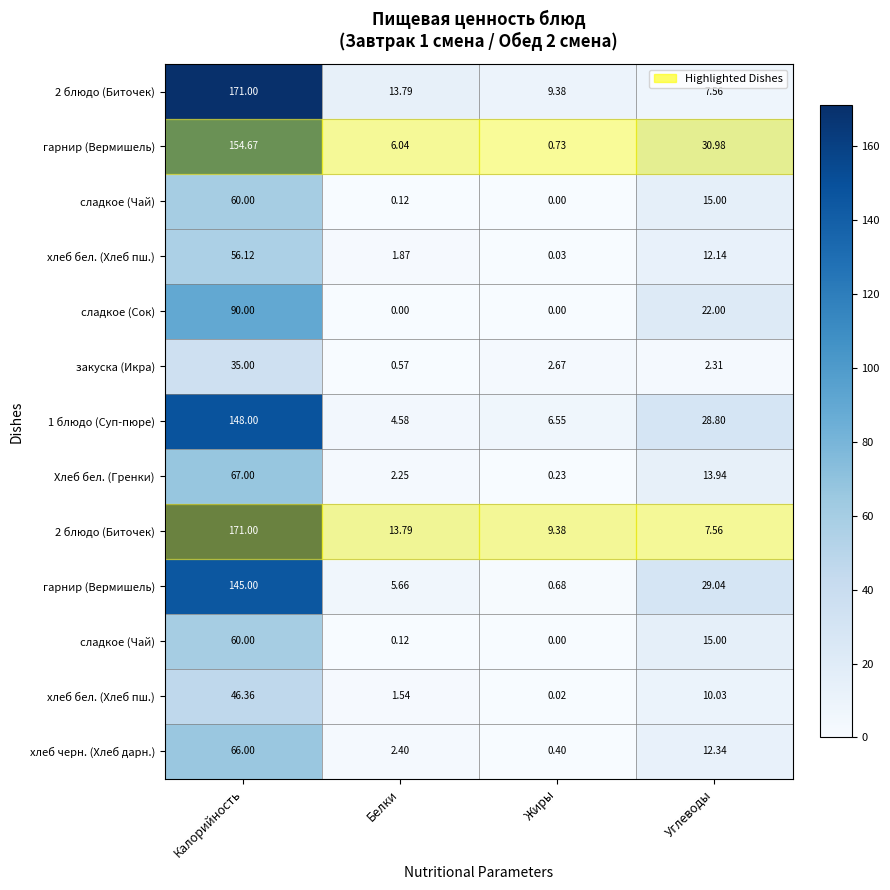

Between Калорийность and Жиры, which is larger?

Калорийность